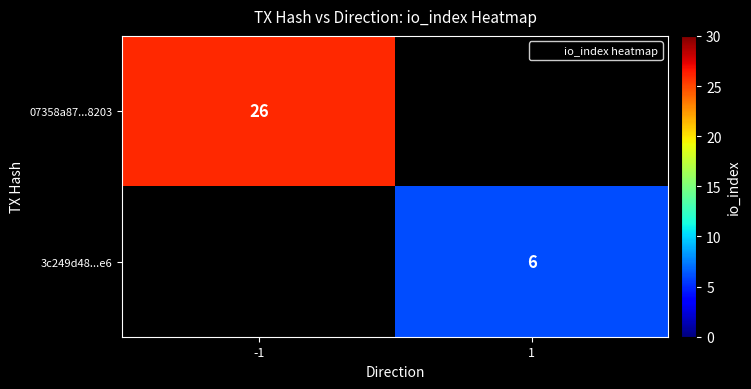

The 07358a87...8203 series shows 46 at -1. True or false?

False